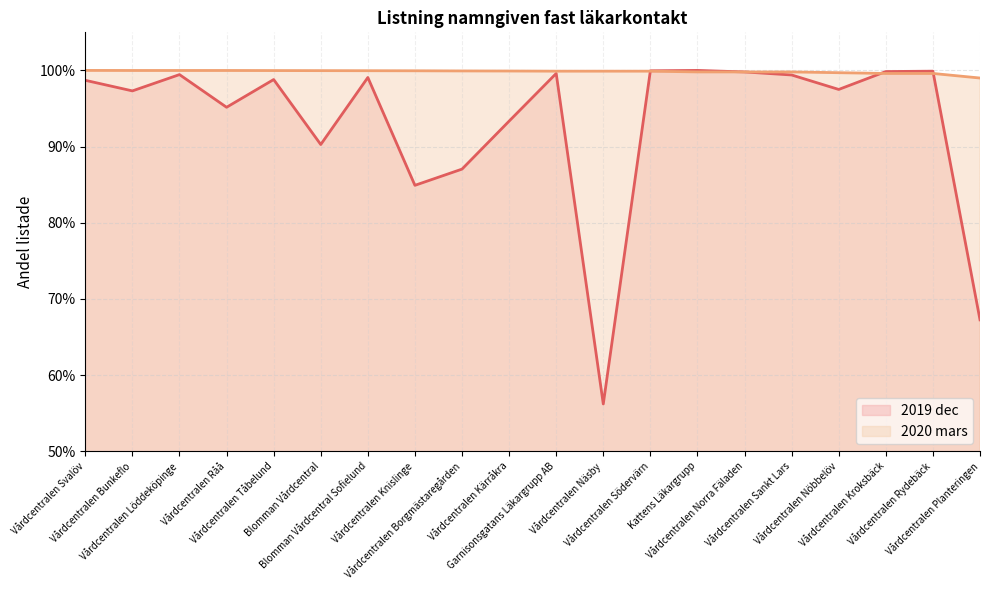

Read the 2019 dec value at Vårdcentralen Sankt Lars.

1.0